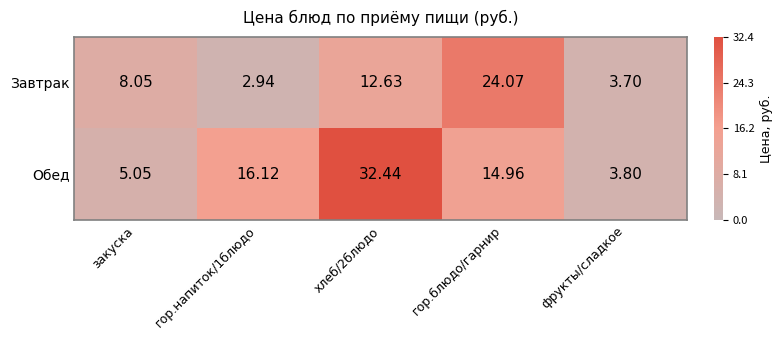

Where does the Завтрак series first go above 8?

закуска